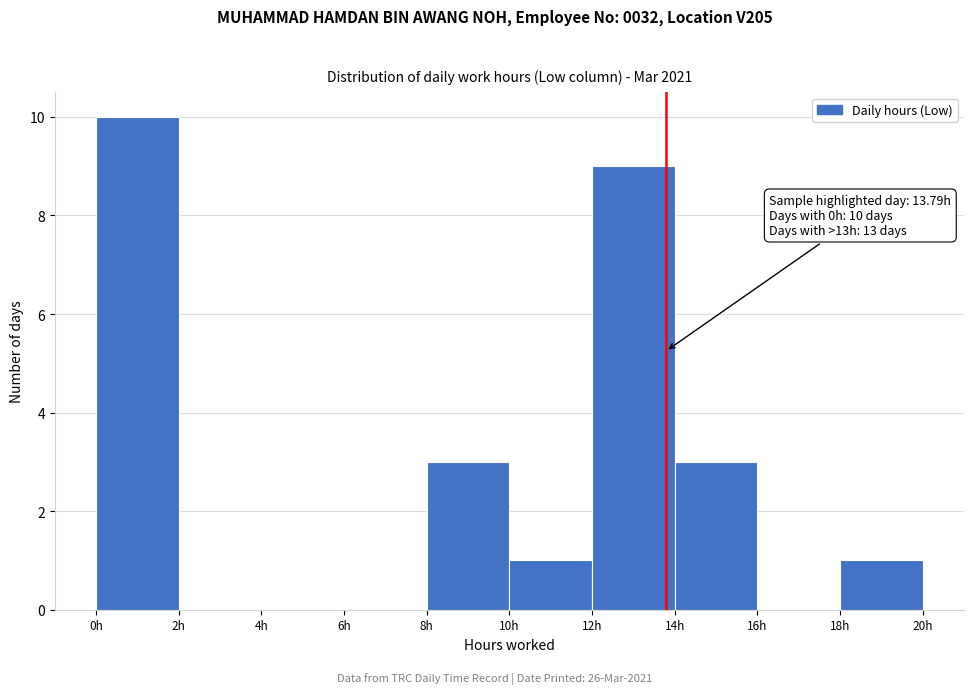

Which range on the x-axis has the tallest bar?

0 to 2